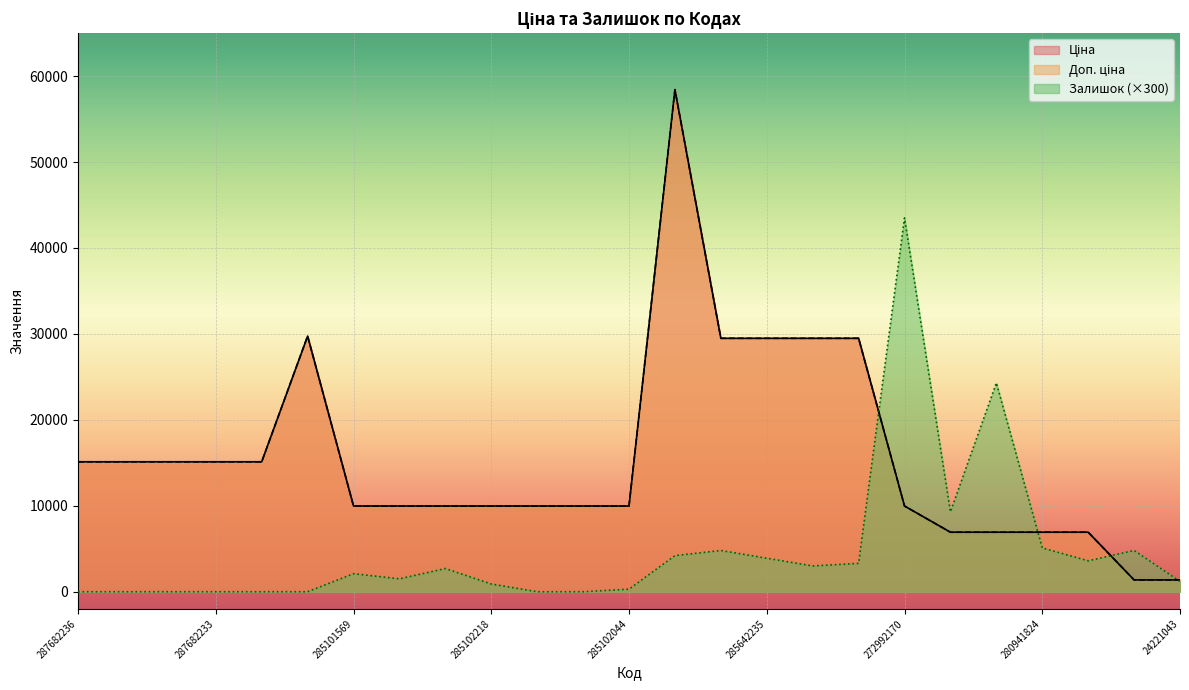

True or false: Залишок and Ціна cross at least once.

True